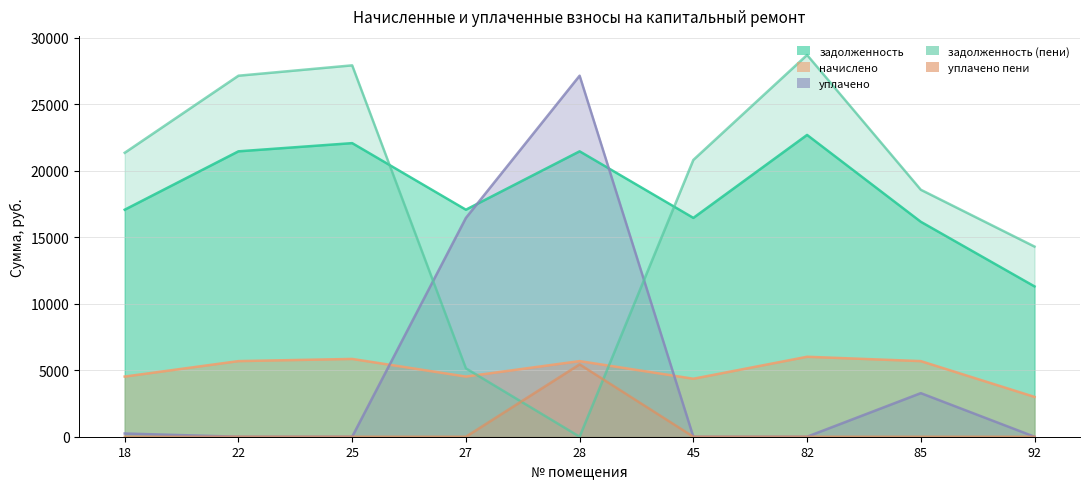

True or false: начислено and уплачено пени cross at least once.

False